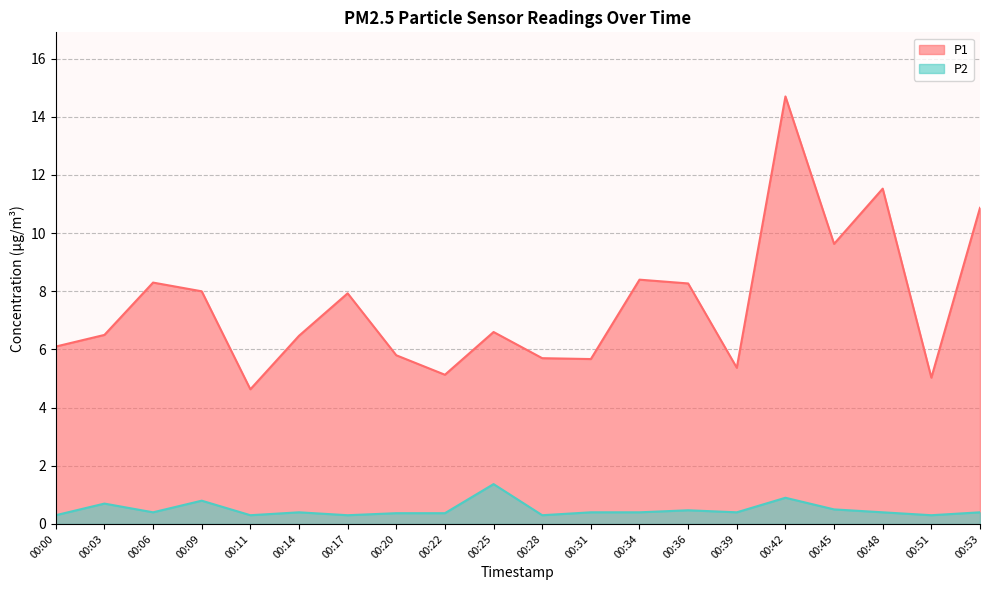

Reading left to right, transcribe all the data shown in this chart.

P1: 6.1	6.5	8.3	8.0	4.6	6.5	7.9	5.8	5.1	6.6	5.7	5.7	8.4	8.3	5.4	14.7	9.6	11.5	5.0	10.9
P2: 0.3	0.7	0.4	0.8	0.3	0.4	0.3	0.4	0.4	1.4	0.3	0.4	0.4	0.5	0.4	0.9	0.5	0.4	0.3	0.4